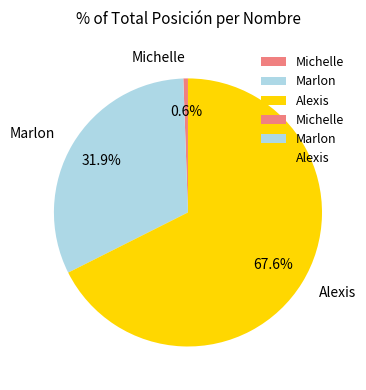

True or false: Michelle accounts for 11% of the total.

False